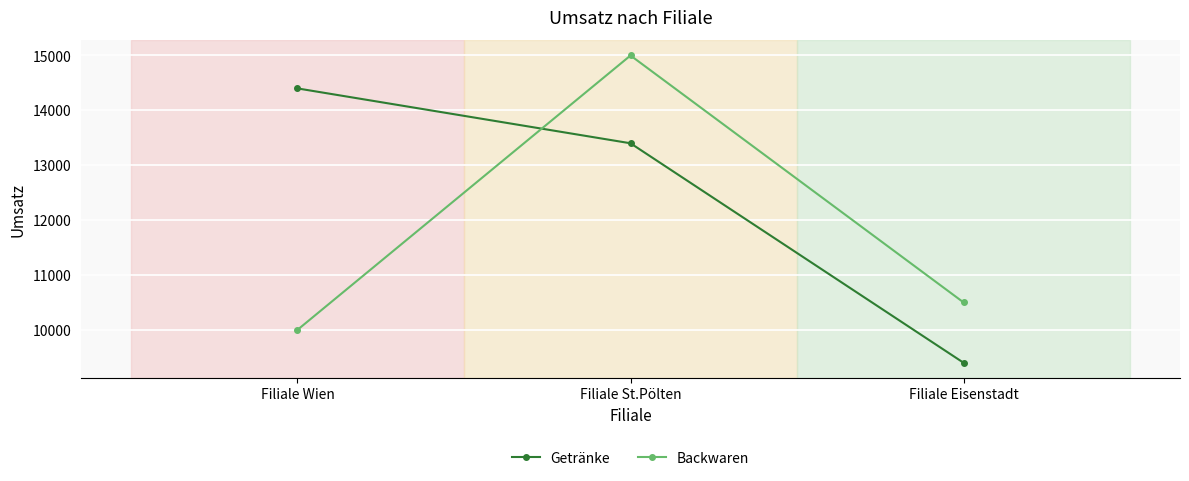

How many data points in Backwaren are less than 10500?

1